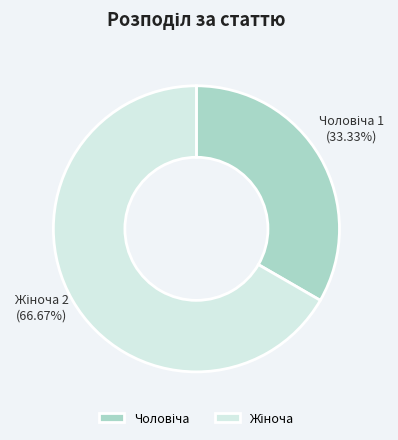

Is there any slice that represents more than half of the pie?

Yes